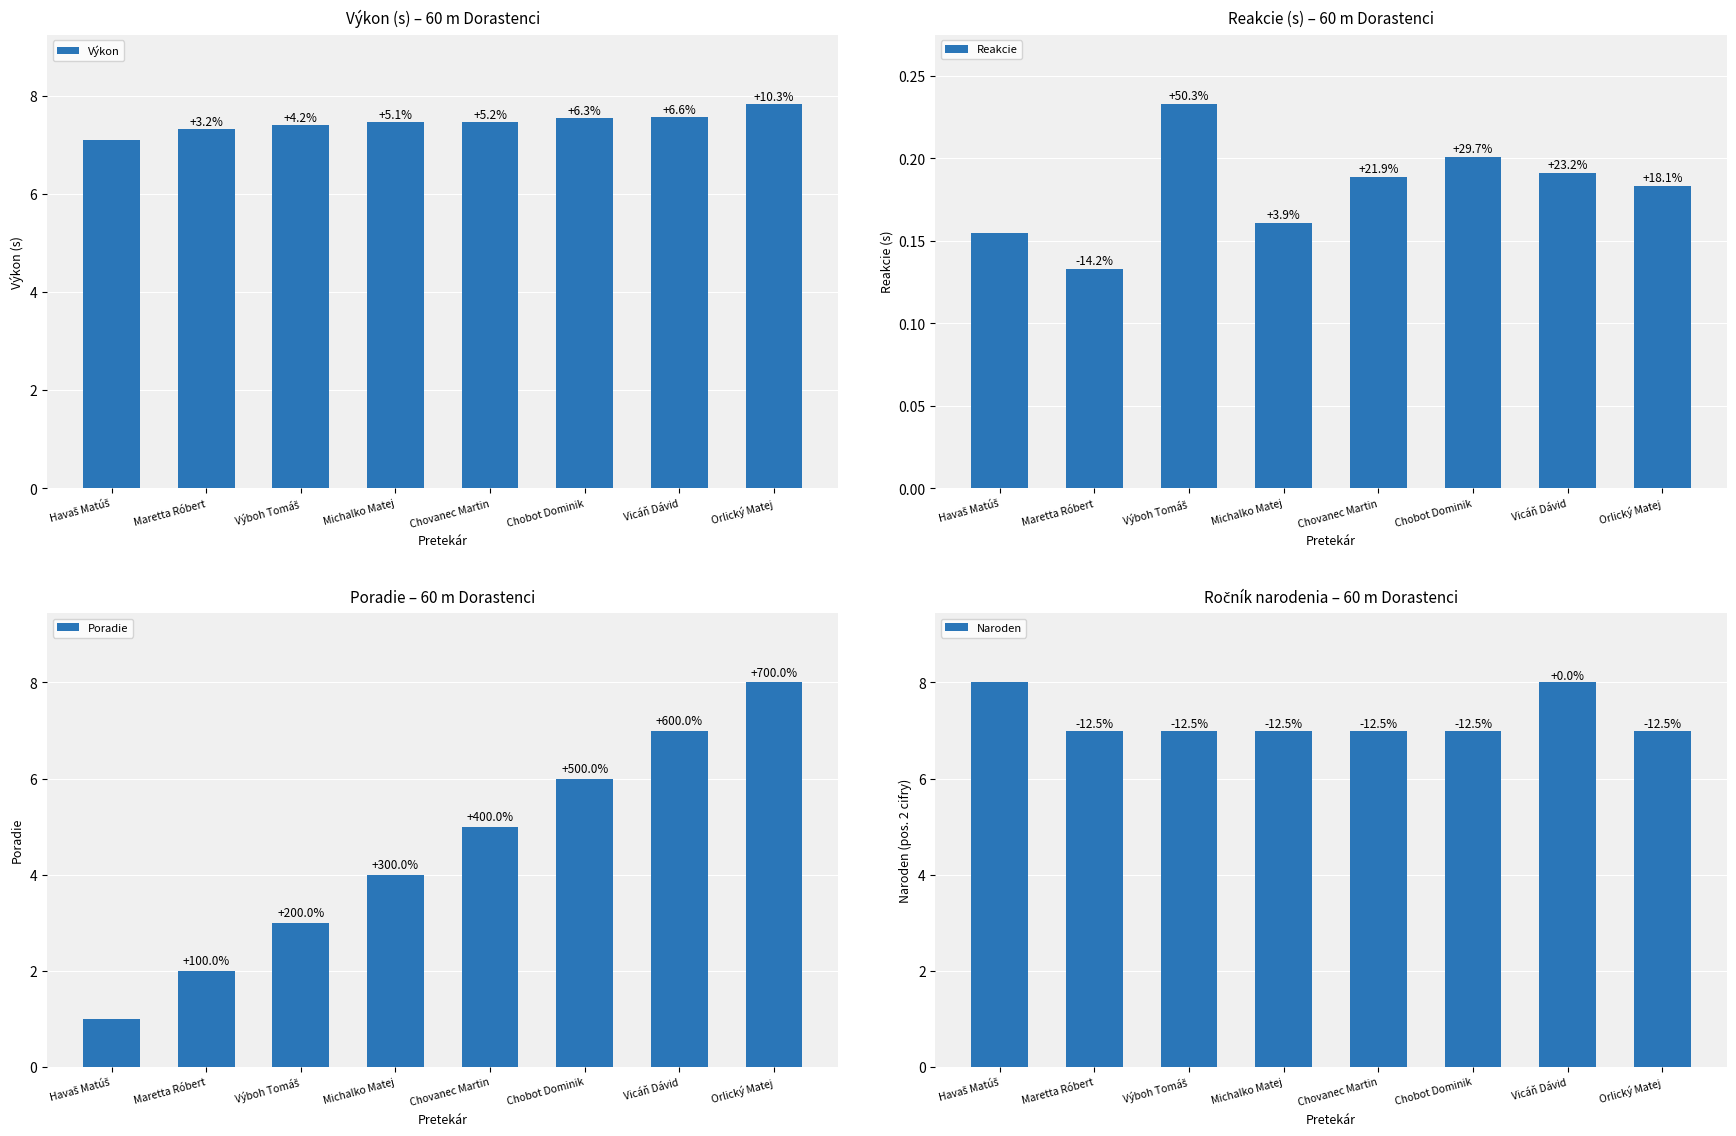

Which series changed the most between Výboh Tomáš and Chobot Dominik?

Poradie